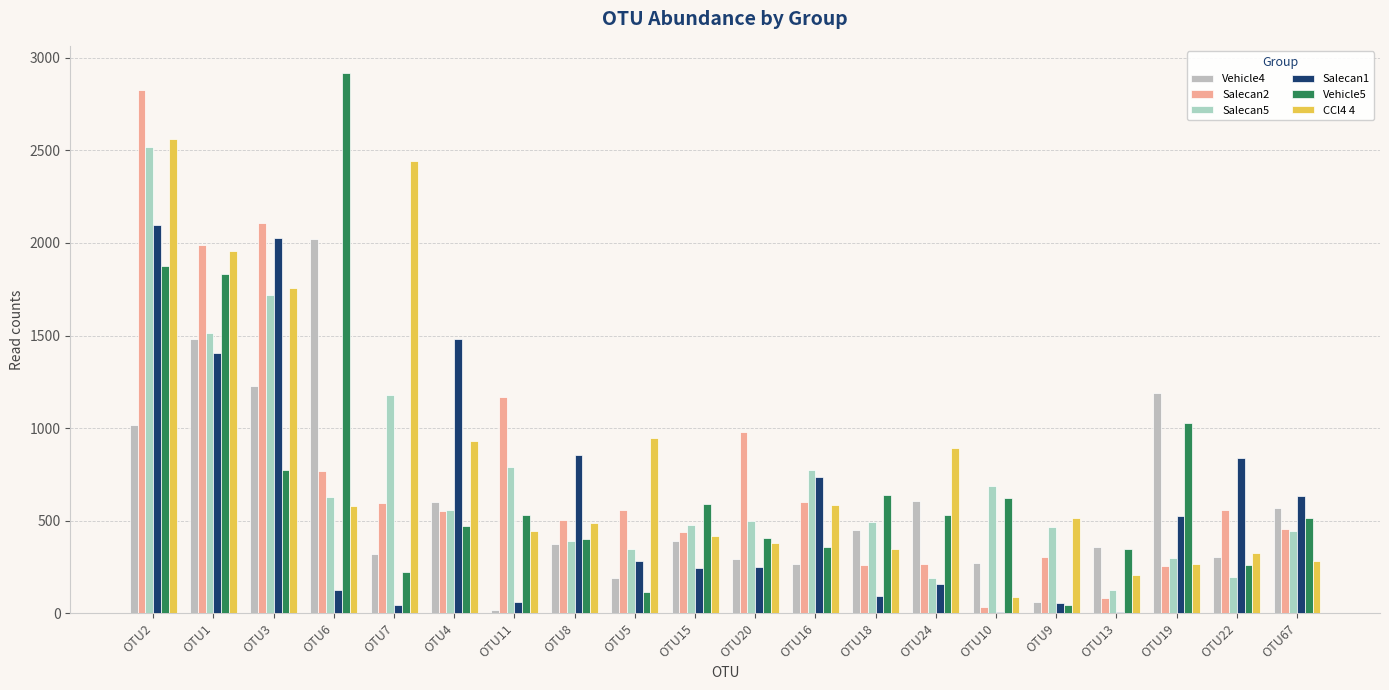

What is the average value of the Salecan2 series?

766